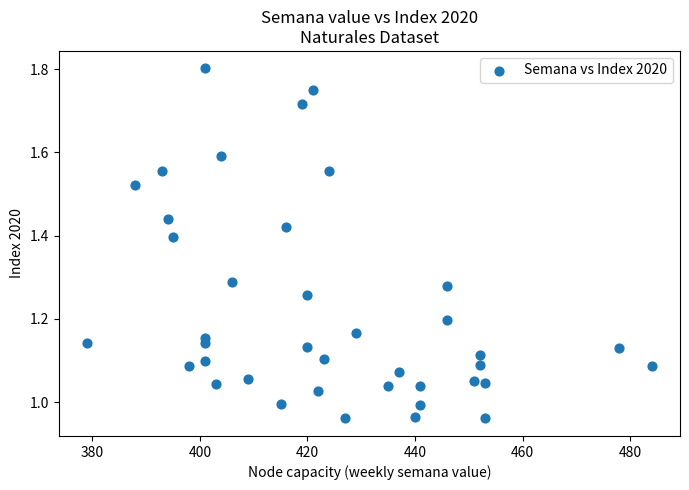

What is the range of Y values (max minus min)?

0.8